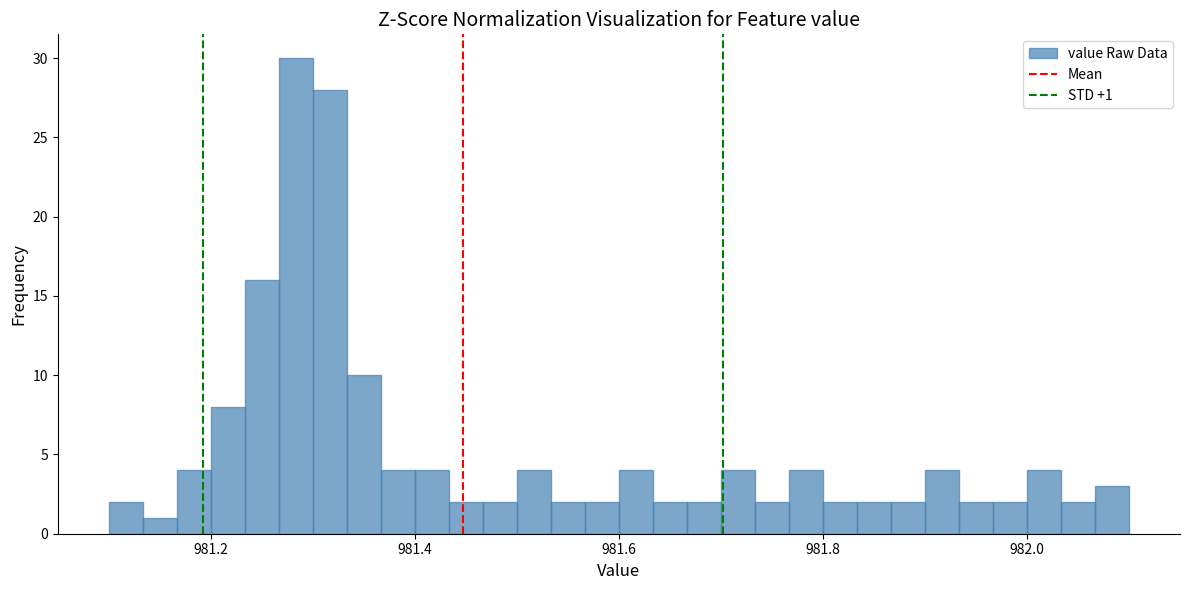

Read against the x-axis, roughly where is the centre of the tallest bar?

981.28